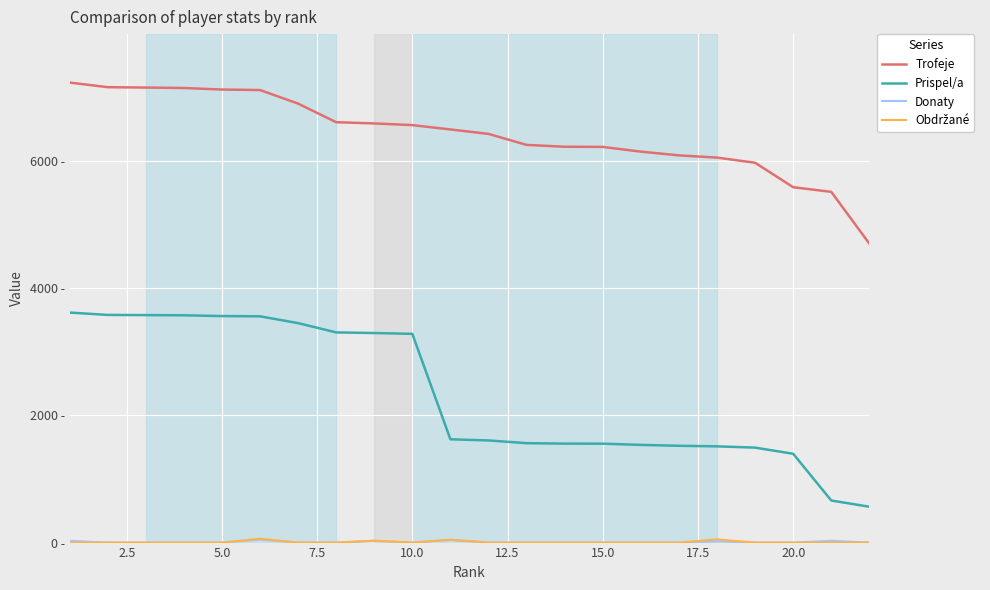

At how many categories does at least one series exceed 6261?

12